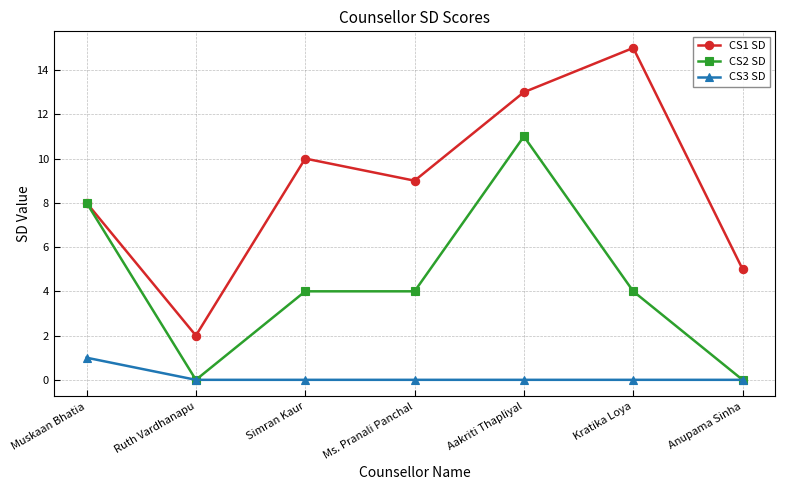

What is the maximum value shown in the chart?

15